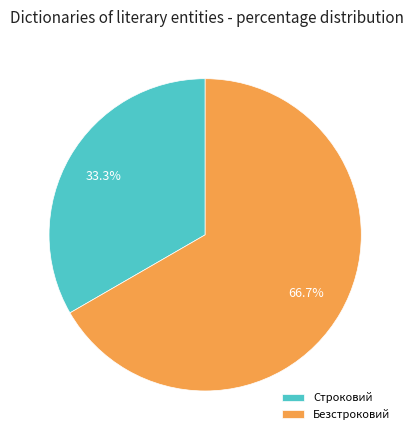

Is it true that Строковий is 33% of the pie?

True